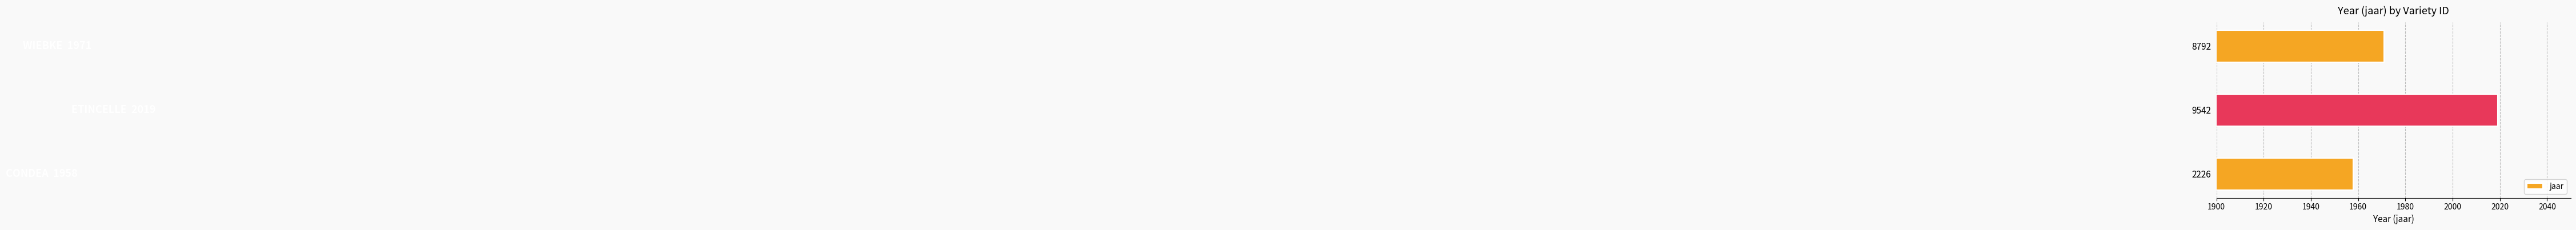

What is the approximate value at 8792, to the nearest 5?

1970